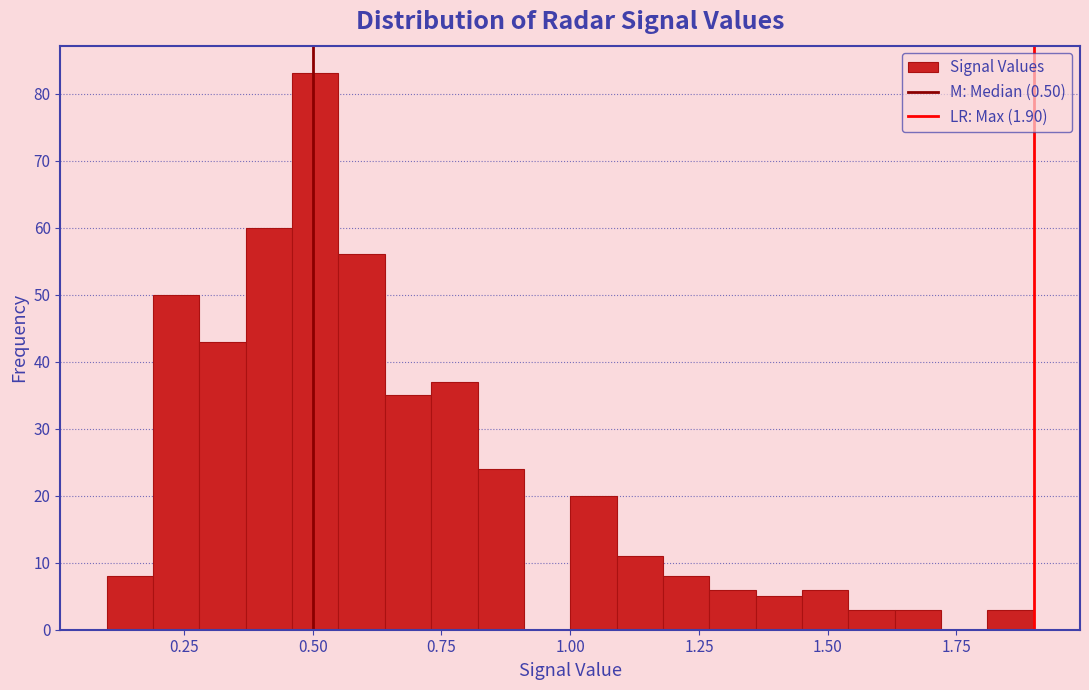

Read against the x-axis, roughly where is the centre of the tallest bar?

0.50